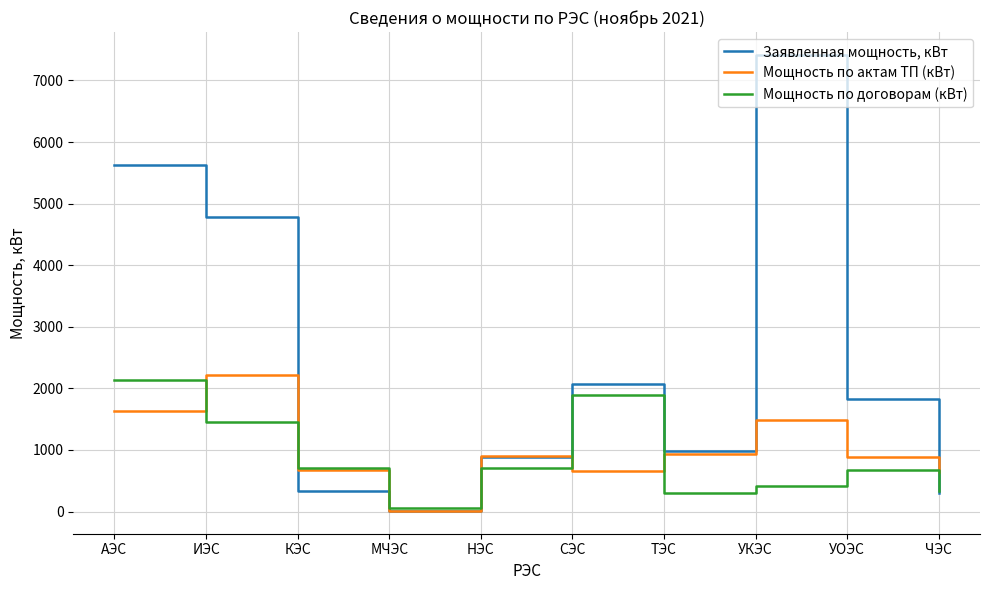

Which series has the largest total across all categories?

Заявленная мощность, кВт